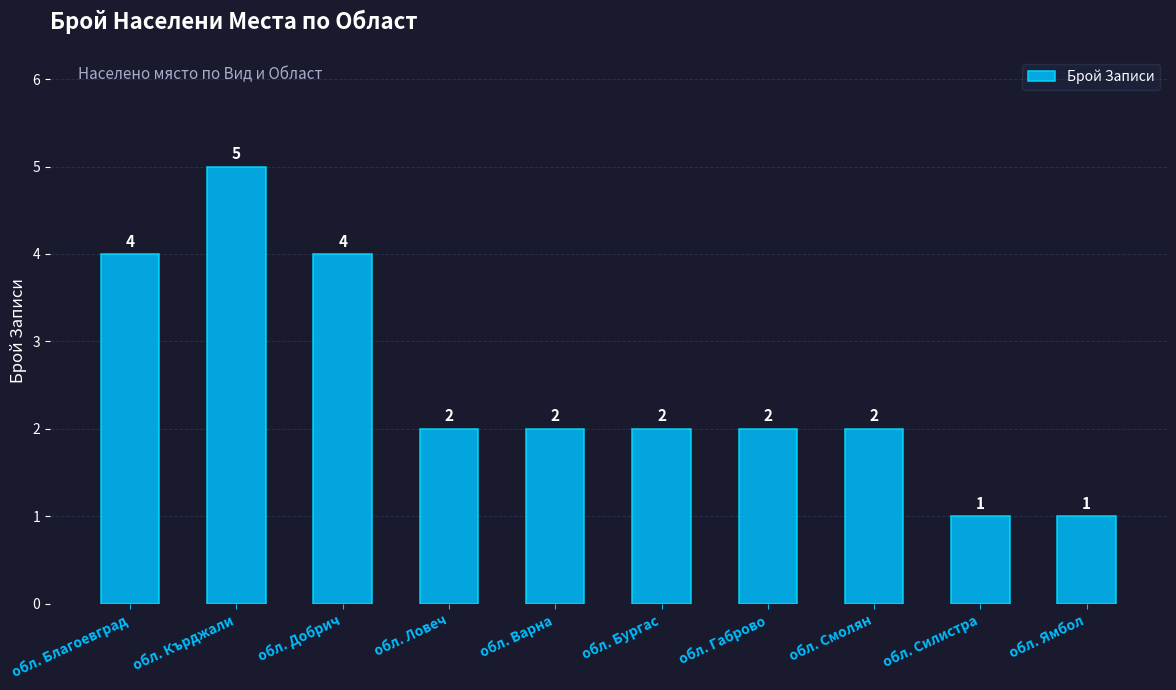

Which has a higher value, обл. Силистра or обл. Кърджали?

обл. Кърджали